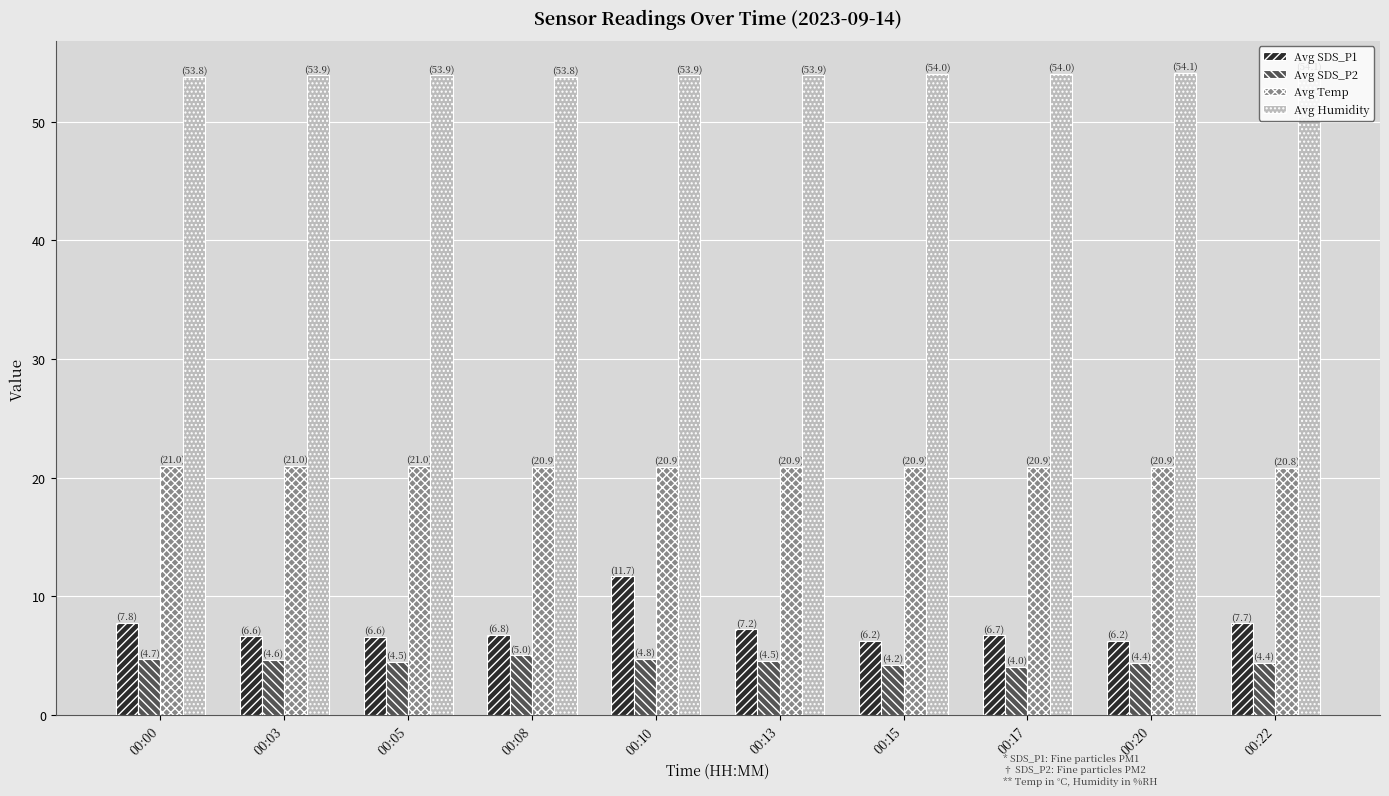

Rank the series by their maximum value, from lowest to highest.

Avg SDS_P2, Avg SDS_P1, Avg Temp, Avg Humidity